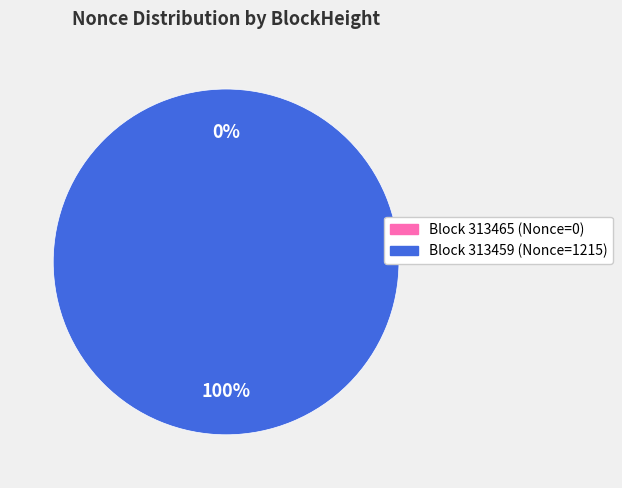

To the nearest percent, what percentage of the pie is 313459?

100%